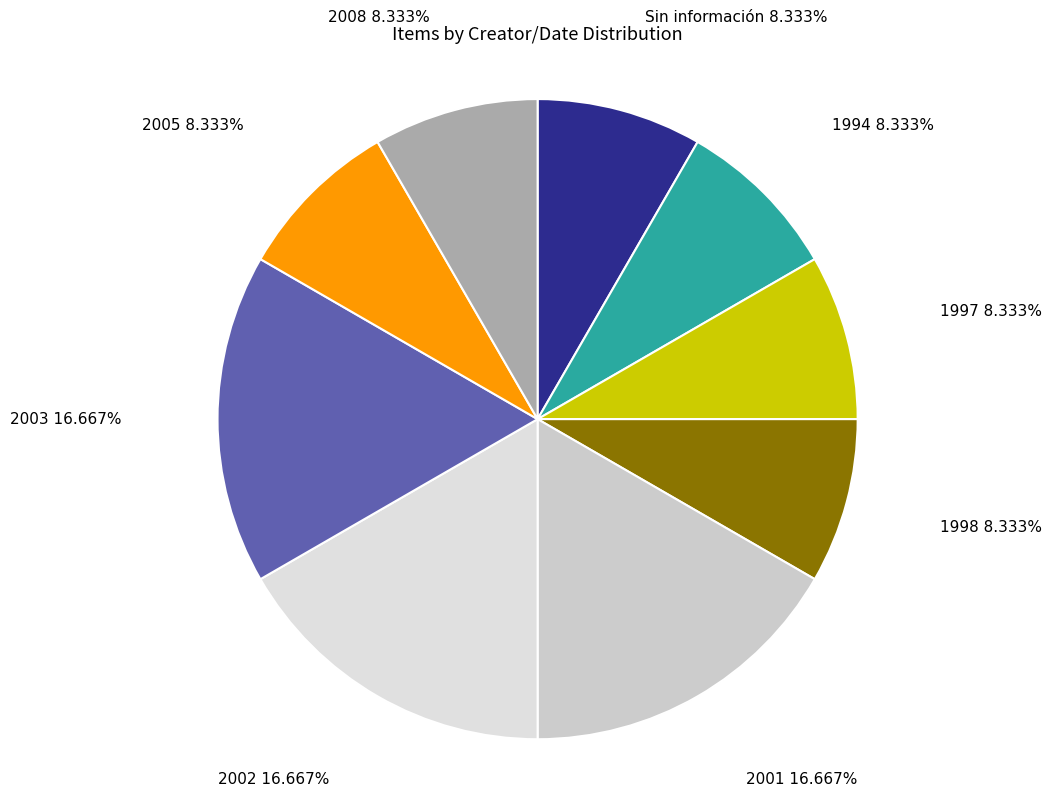

True or false: 1997 accounts for 8% of the total.

True